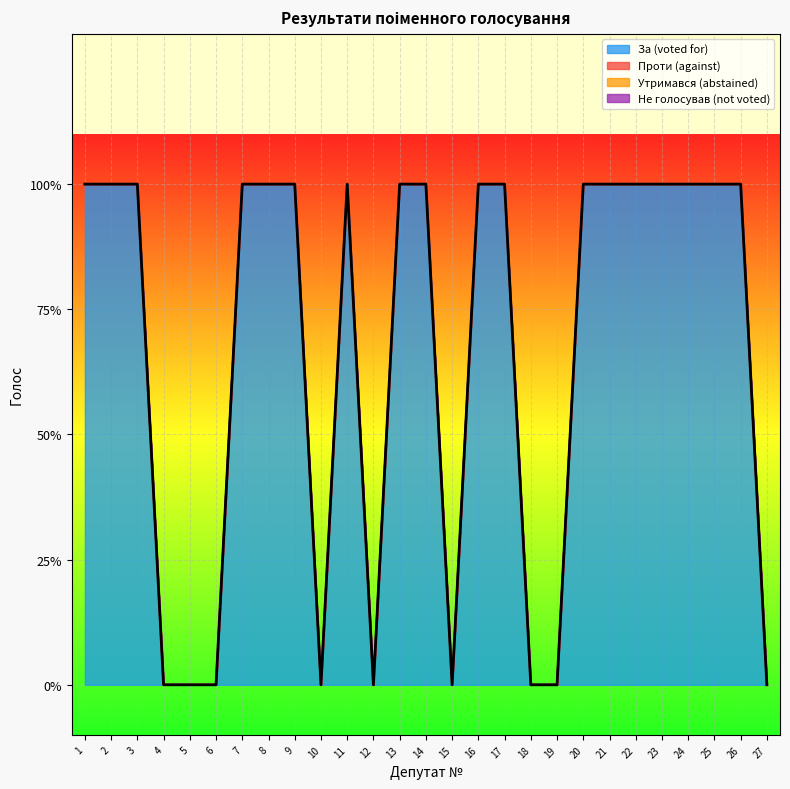

True or false: Проти (against) and Не голосував (not voted) cross at least once.

False